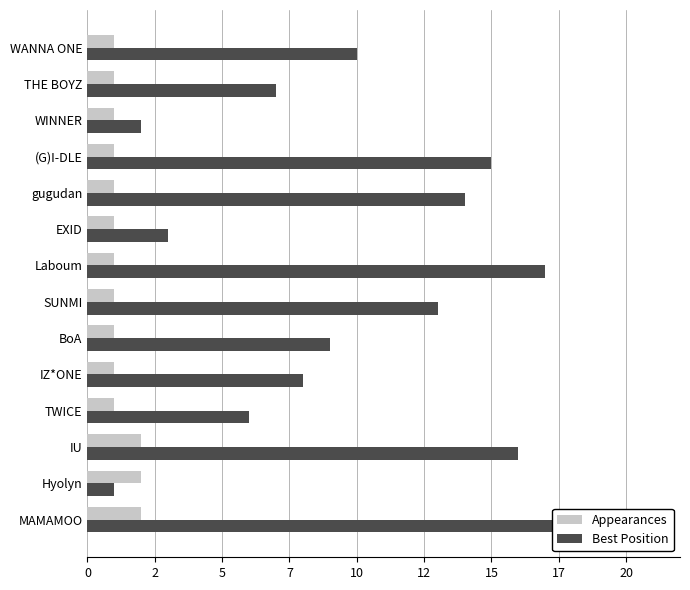

Which has a higher value, TWICE or IU?

IU